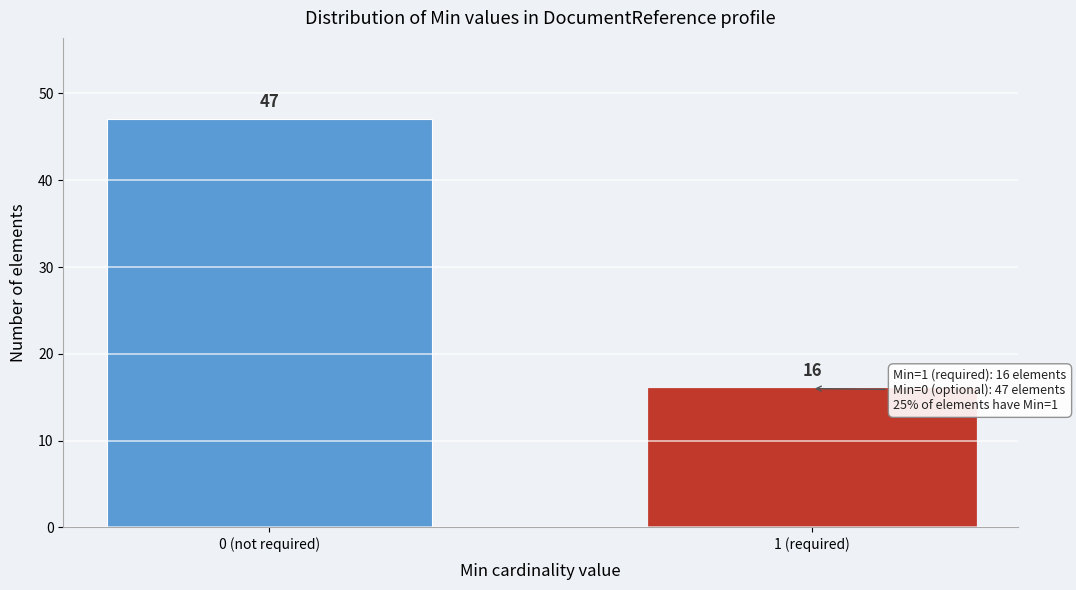

Reading left to right, what are all the values shown in this chart?

0 (not required)=47	1 (required)=16